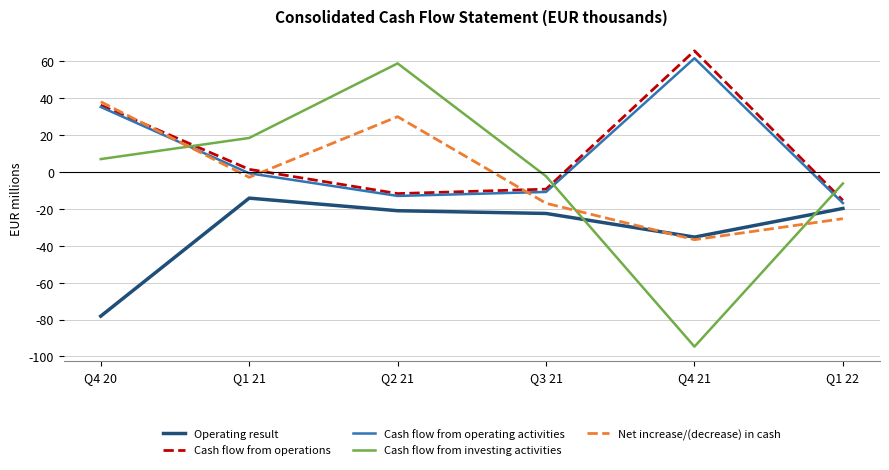

The value of Operating result at Q4 20 is -32.0. True or false?

False